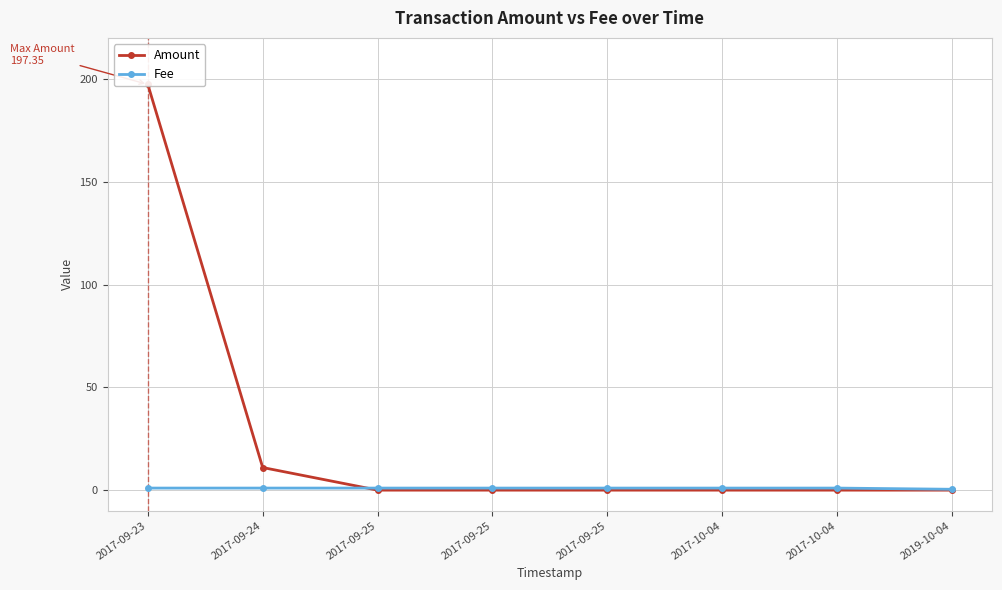

What is the difference between the highest and lowest values at 2017-09-25?

1.0